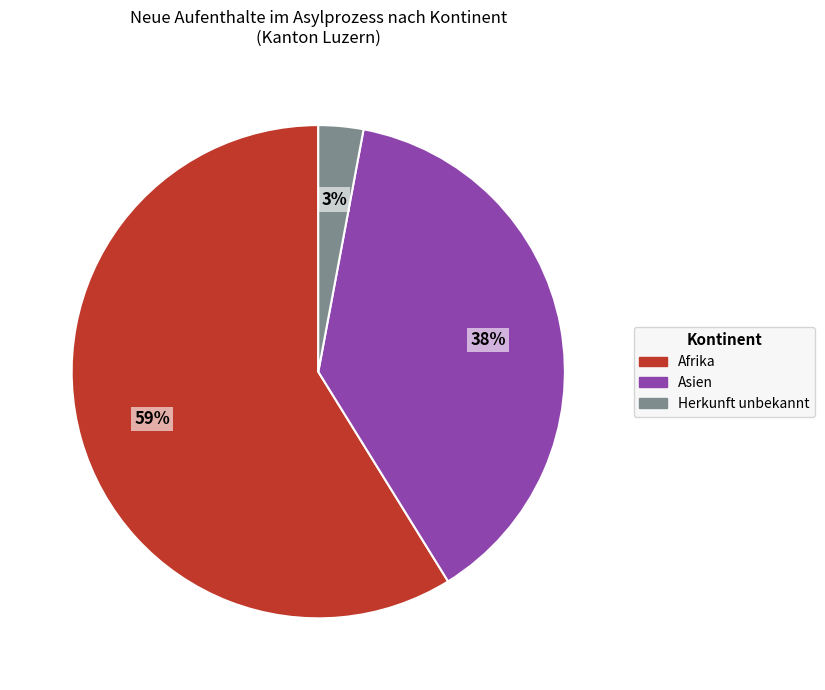

Is there a majority slice in this chart?

Yes